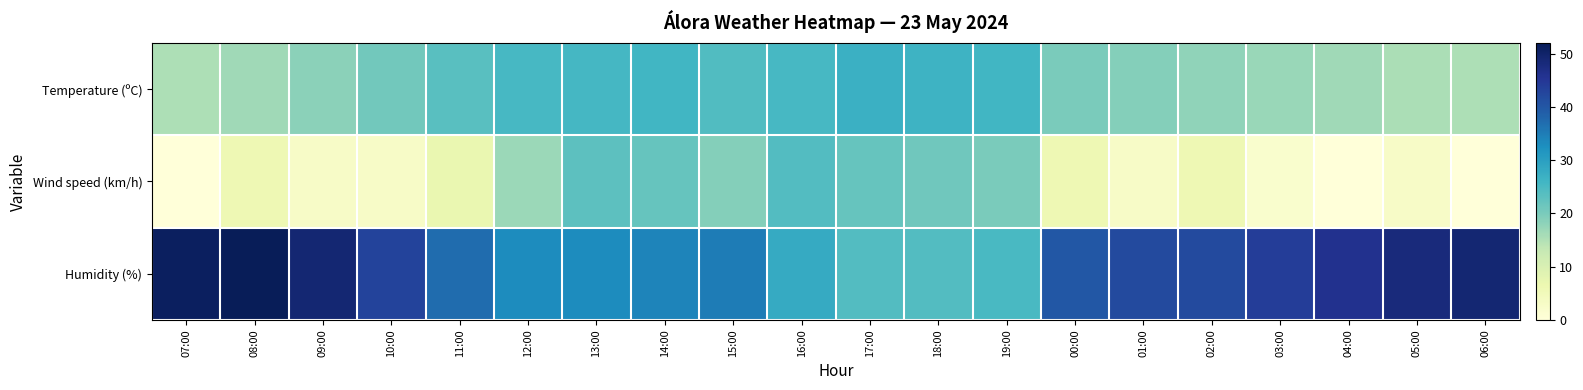

Reading left to right, transcribe all the data shown in this chart.

Temperature (ºC): 07:00=15.4	08:00=16.5	09:00=18.4	10:00=20.8	11:00=23.5	12:00=25.2	13:00=25.4	14:00=25.9	15:00=24.3	16:00=25.3	17:00=27.0	18:00=26.5	19:00=25.8	00:00=20.0	01:00=19.0	02:00=17.9	03:00=17.2	04:00=16.5	05:00=15.6	06:00=15.3
Wind speed (km/h): 07:00=0.0	08:00=6.0	09:00=3.0	10:00=3.0	11:00=7.0	12:00=17.0	13:00=23.0	14:00=22.0	15:00=19.0	16:00=24.0	17:00=22.0	18:00=21.0	19:00=20.0	00:00=6.0	01:00=3.0	02:00=6.0	03:00=2.0	04:00=0.0	05:00=3.0	06:00=0.0
Humidity (%): 07:00=51.0	08:00=52.0	09:00=49.0	10:00=43.0	11:00=37.0	12:00=33.0	13:00=33.0	14:00=34.0	15:00=35.0	16:00=28.0	17:00=24.0	18:00=24.0	19:00=25.0	00:00=40.0	01:00=42.0	02:00=42.0	03:00=44.0	04:00=46.0	05:00=48.0	06:00=49.0